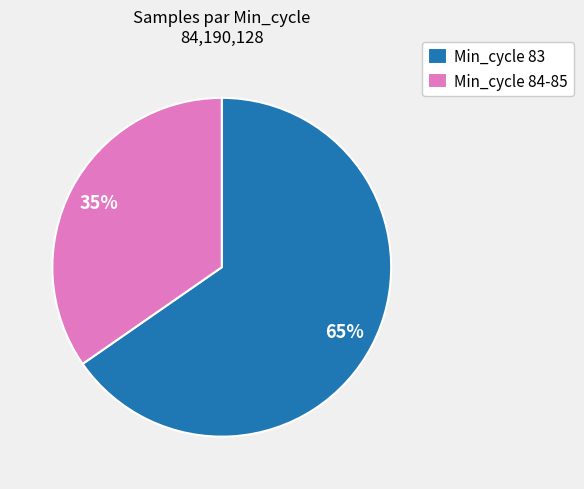

What is the majority slice?

Min_cycle 83